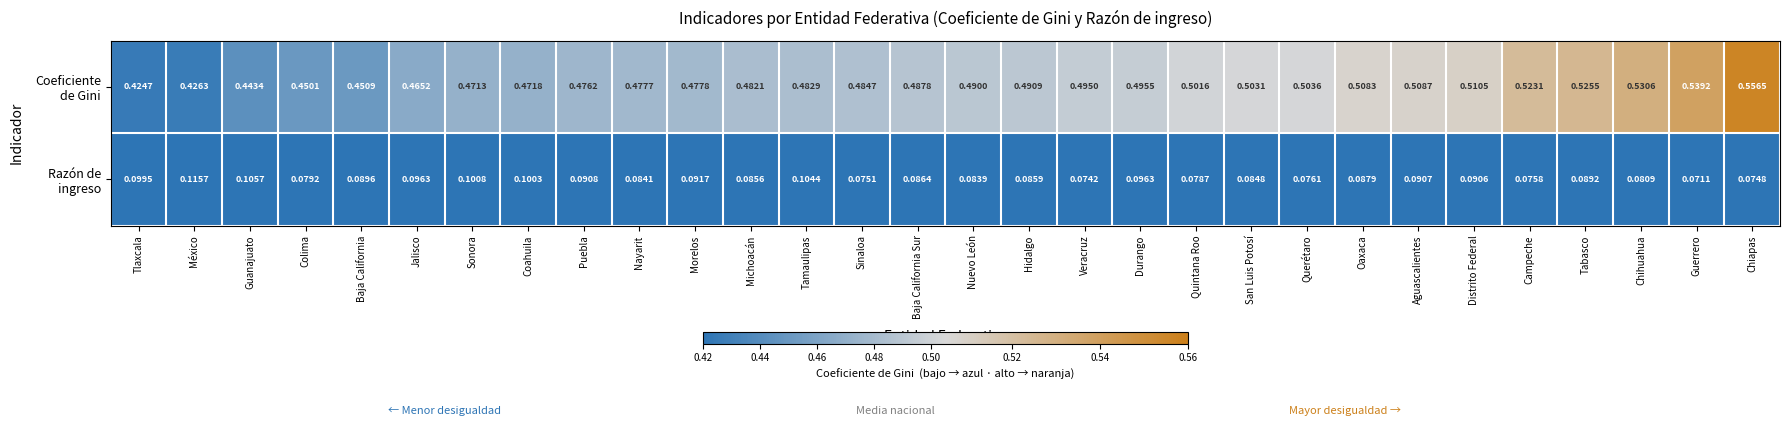

At which category does the chart reach its minimum across all series?

Guerrero